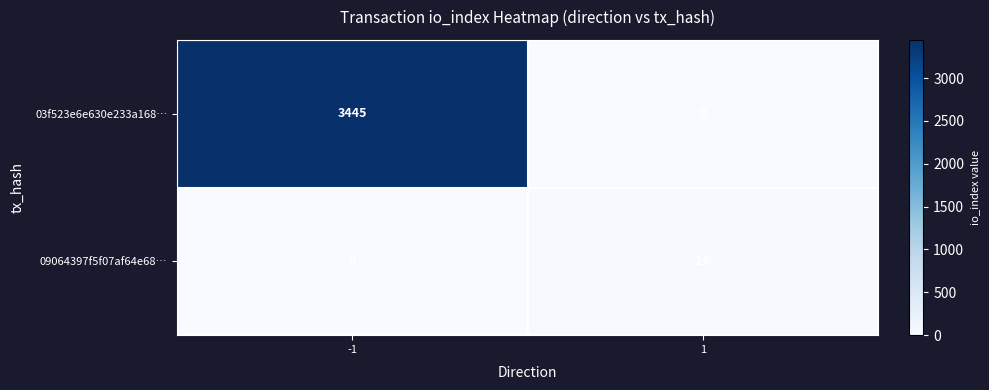

True or false: 03f523e6e630e233a168… has a value of 3445 at -1.

True